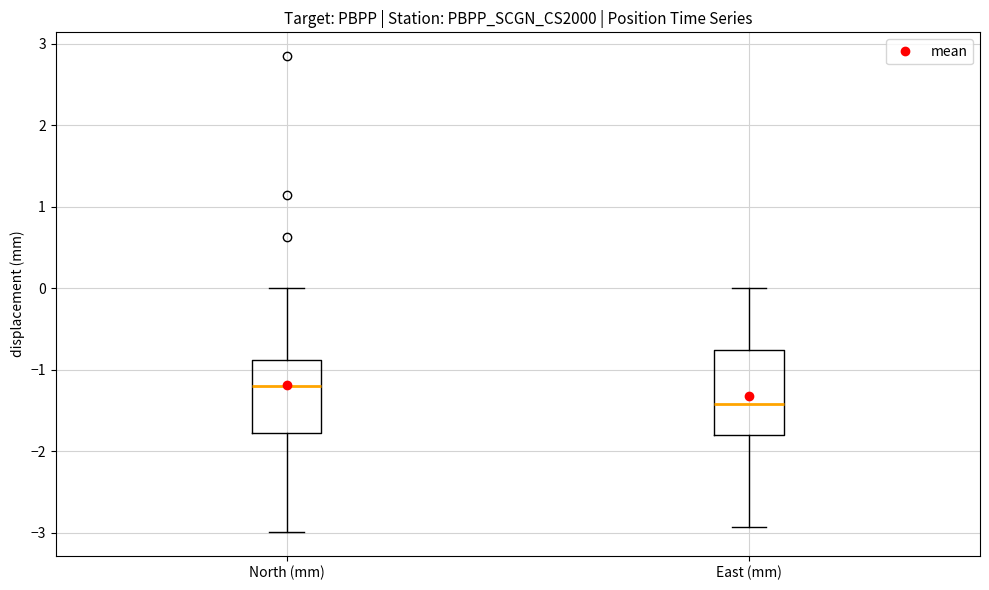

Where is the lower edge of the box for East (mm) on the y-axis? The values are not printed on the chart, so give them approximately, as read against the axis.

-1.8